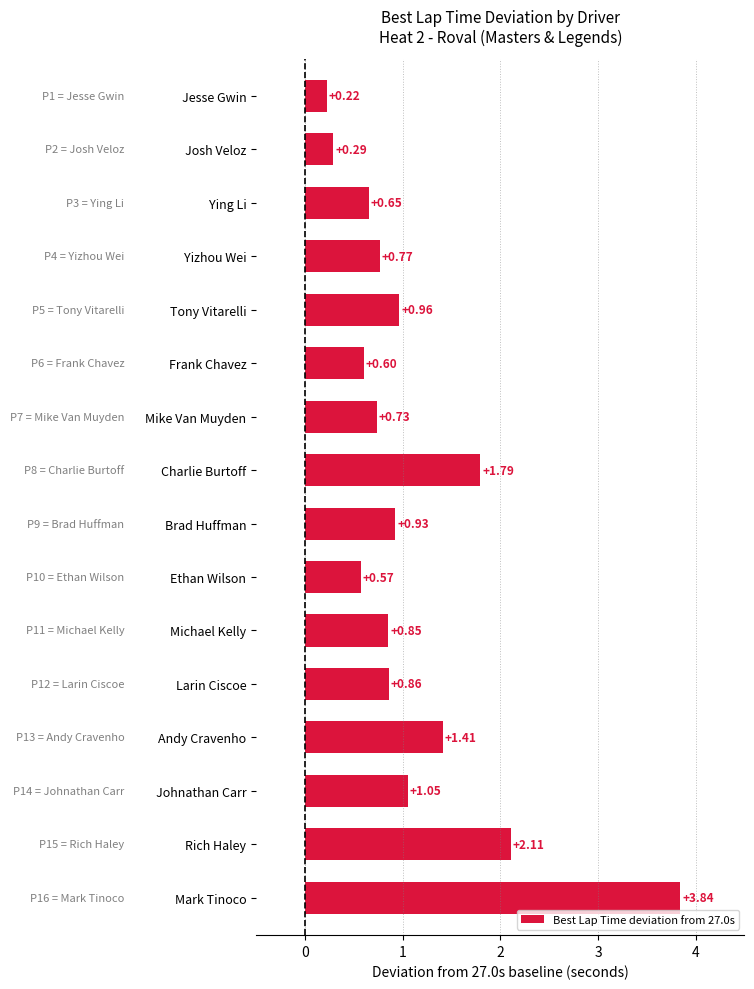

Where is the data nearest to the value 2?

Rich Haley